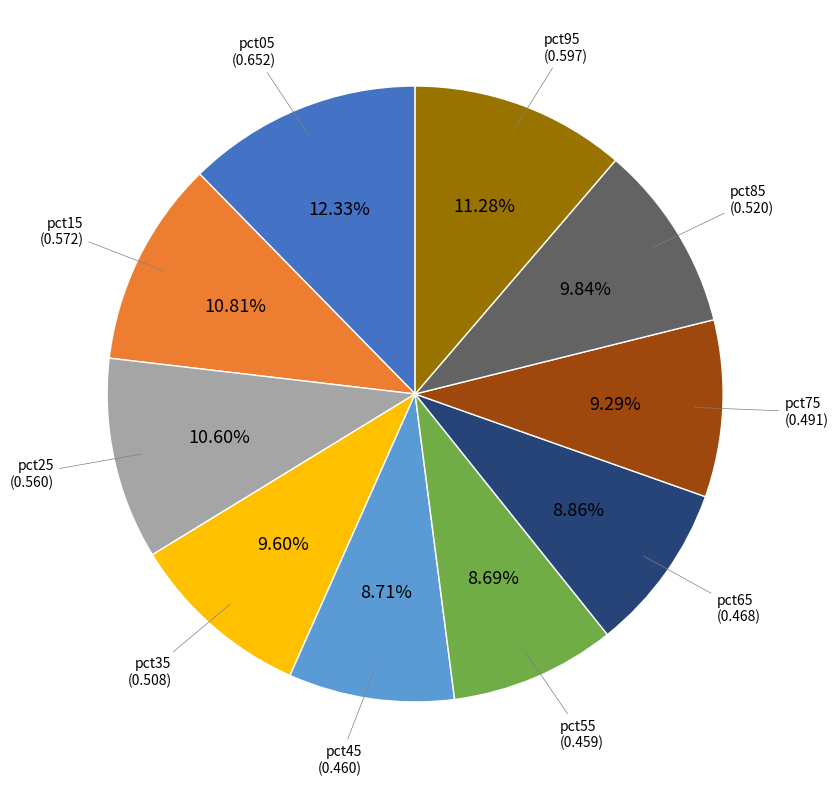

Is there any slice that represents more than half of the pie?

No